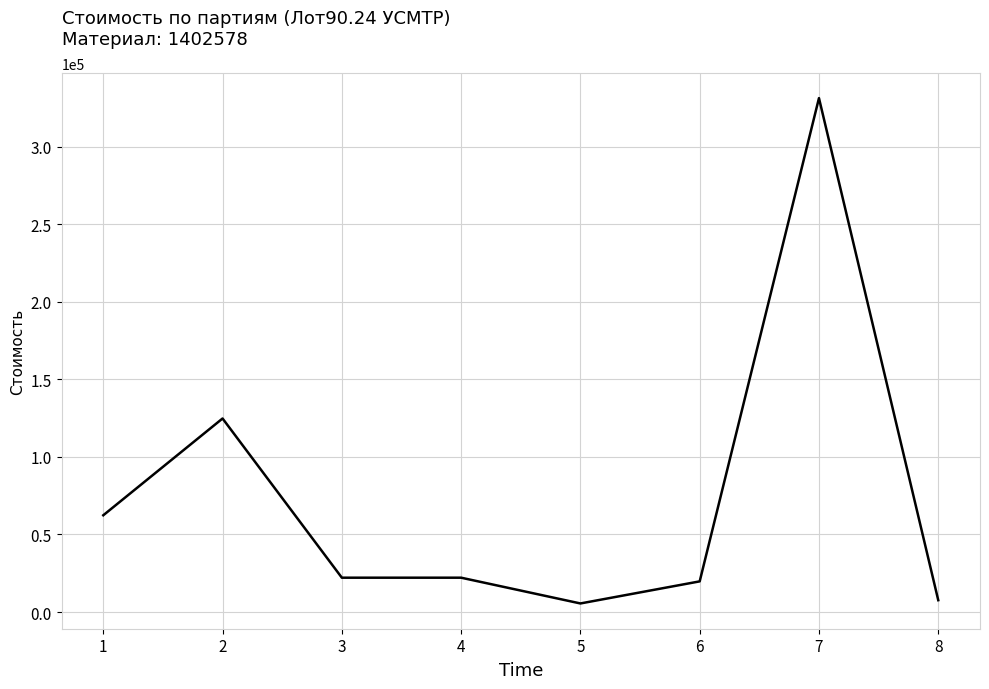

What is the greatest value displayed?

331200.0